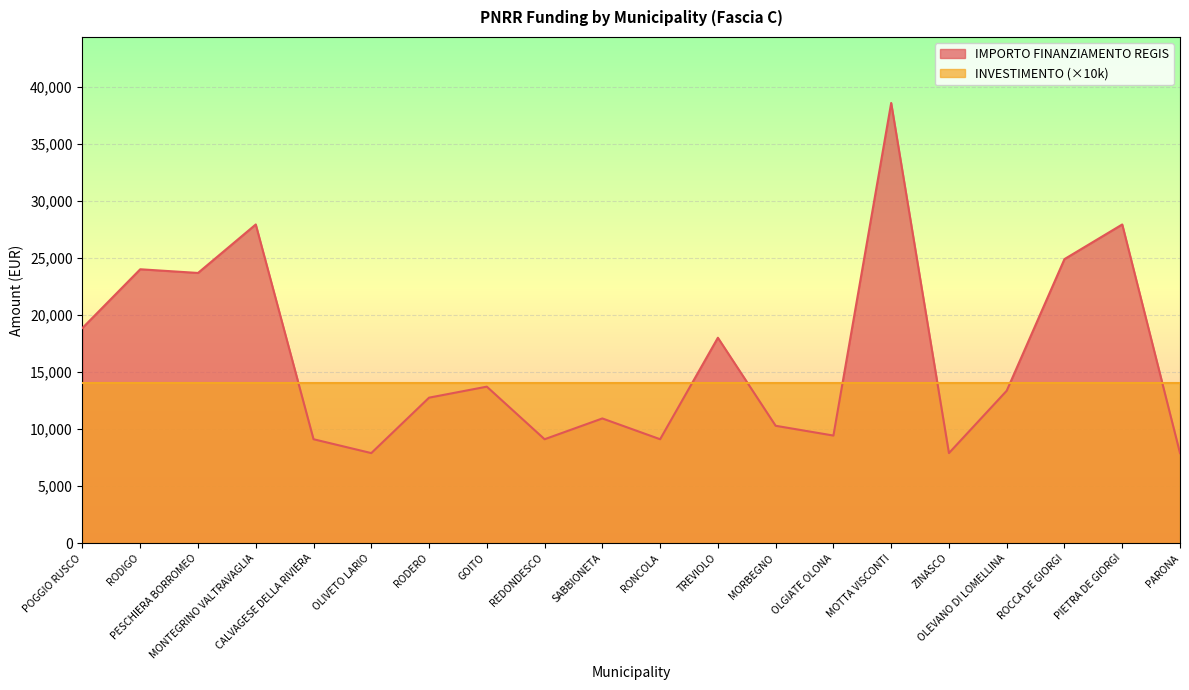

Reading left to right, list all the values displayed in this chart.

18854	23996	23673	27922	9105	7891	12747	13712	9105	10926	9105	17997	10284	9427	38565	7891	13354	24887	27922	7891